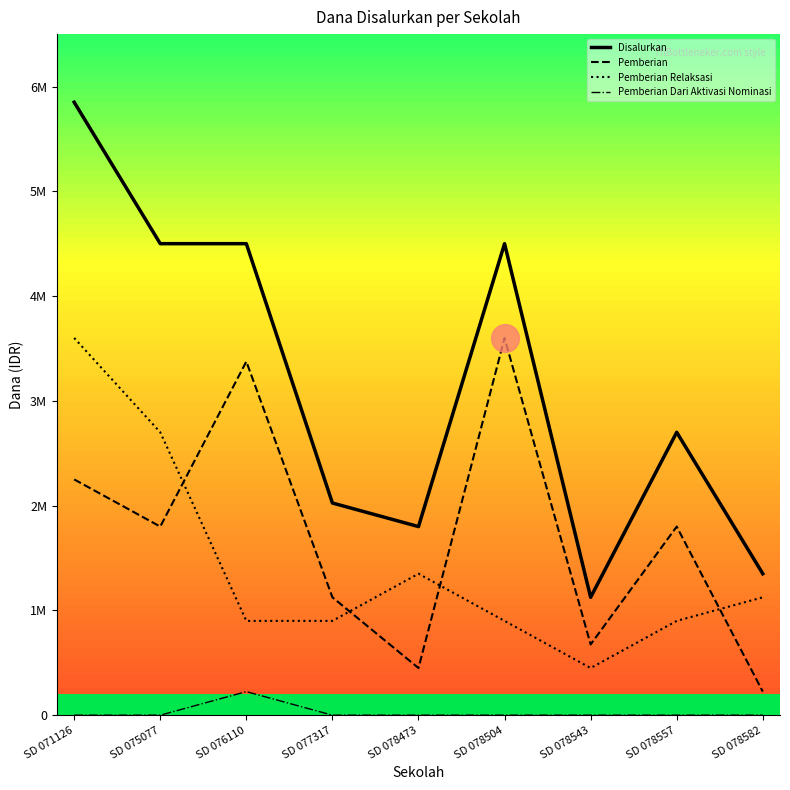

After their last crossing, which series has the higher values: Pemberian Relaksasi or Pemberian?

Pemberian Relaksasi